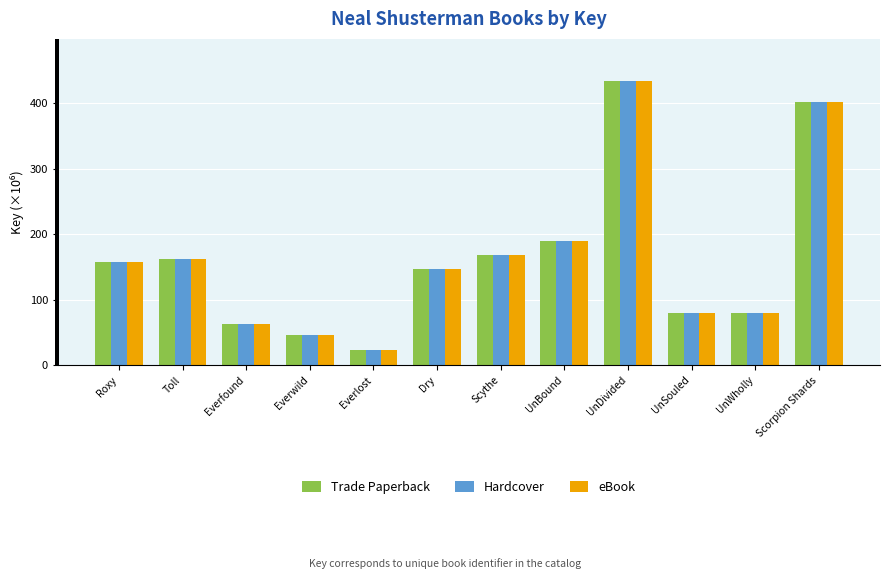

What position from the left is Toll?

2